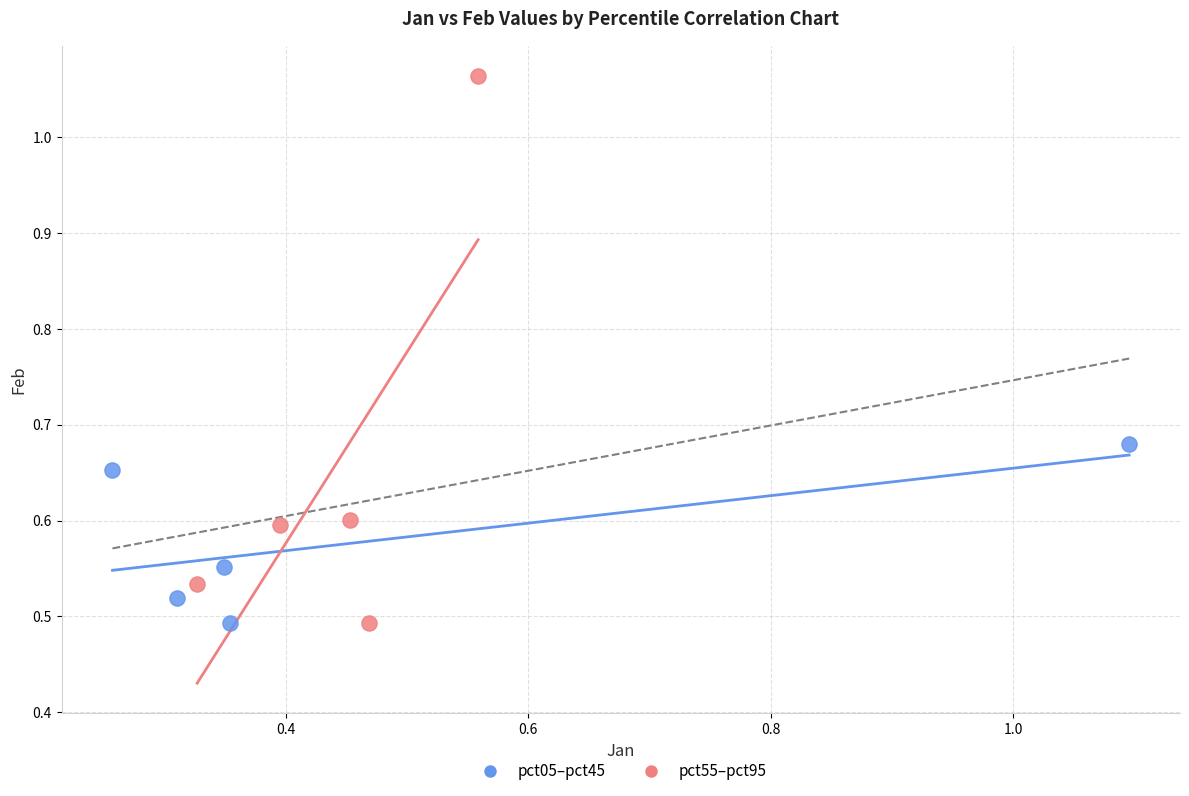

Which series reaches the maximum Y coordinate?

pct55–pct95